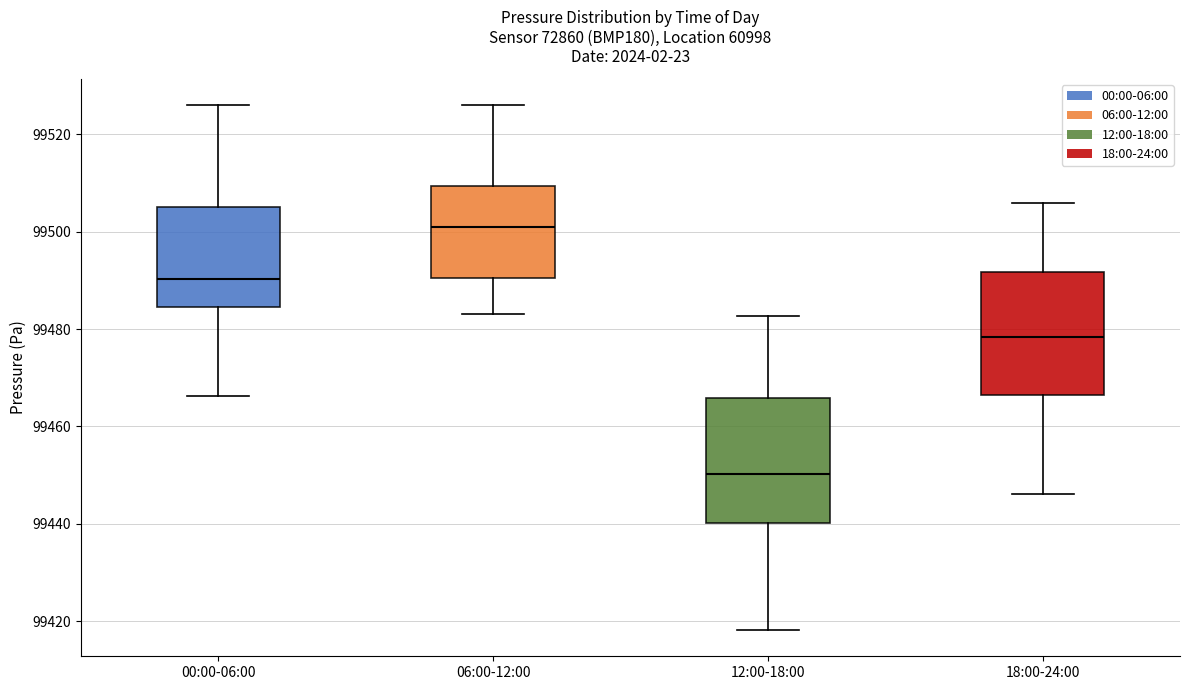

Where is the upper edge of the box for 12:00-18:00 on the y-axis? The values are not printed on the chart, so give them approximately, as read against the axis.

99466